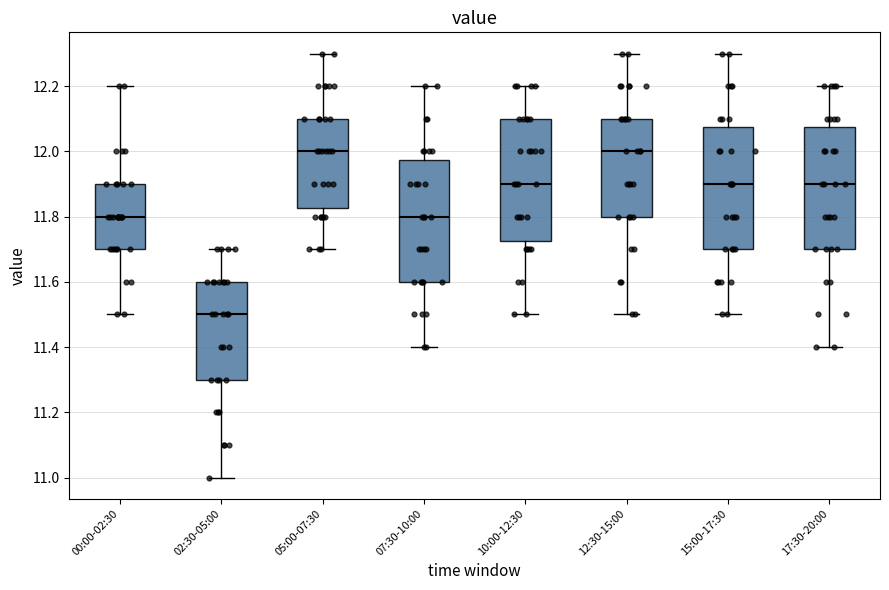

Reading left to right, read every box against the y-axis: the position of its median line, the range the box covers, and the ends of its whiskers. The values are not printed on the chart, so give them approximately, as read against the axis.

00:00-02:30: median 11.80, box 11.70 to 11.90, whiskers 11.50 to 12.20
02:30-05:00: median 11.50, box 11.30 to 11.60, whiskers 11.00 to 11.70
05:00-07:30: median 12.00, box 11.82 to 12.10, whiskers 11.70 to 12.30
07:30-10:00: median 11.80, box 11.60 to 11.98, whiskers 11.40 to 12.20
10:00-12:30: median 11.90, box 11.72 to 12.10, whiskers 11.50 to 12.20
12:30-15:00: median 12.00, box 11.80 to 12.10, whiskers 11.50 to 12.30
15:00-17:30: median 11.90, box 11.70 to 12.08, whiskers 11.50 to 12.30
17:30-20:00: median 11.90, box 11.70 to 12.08, whiskers 11.40 to 12.20